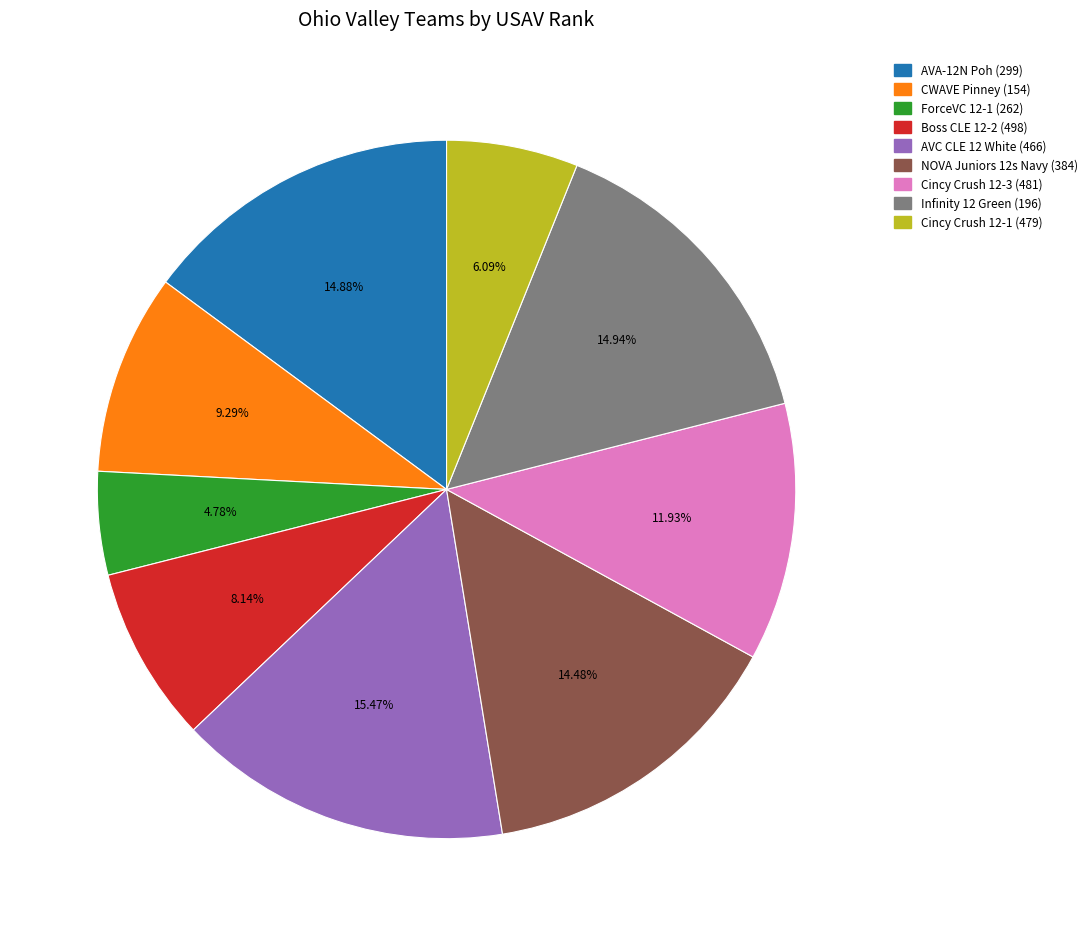

How many slices are in this pie chart?

9